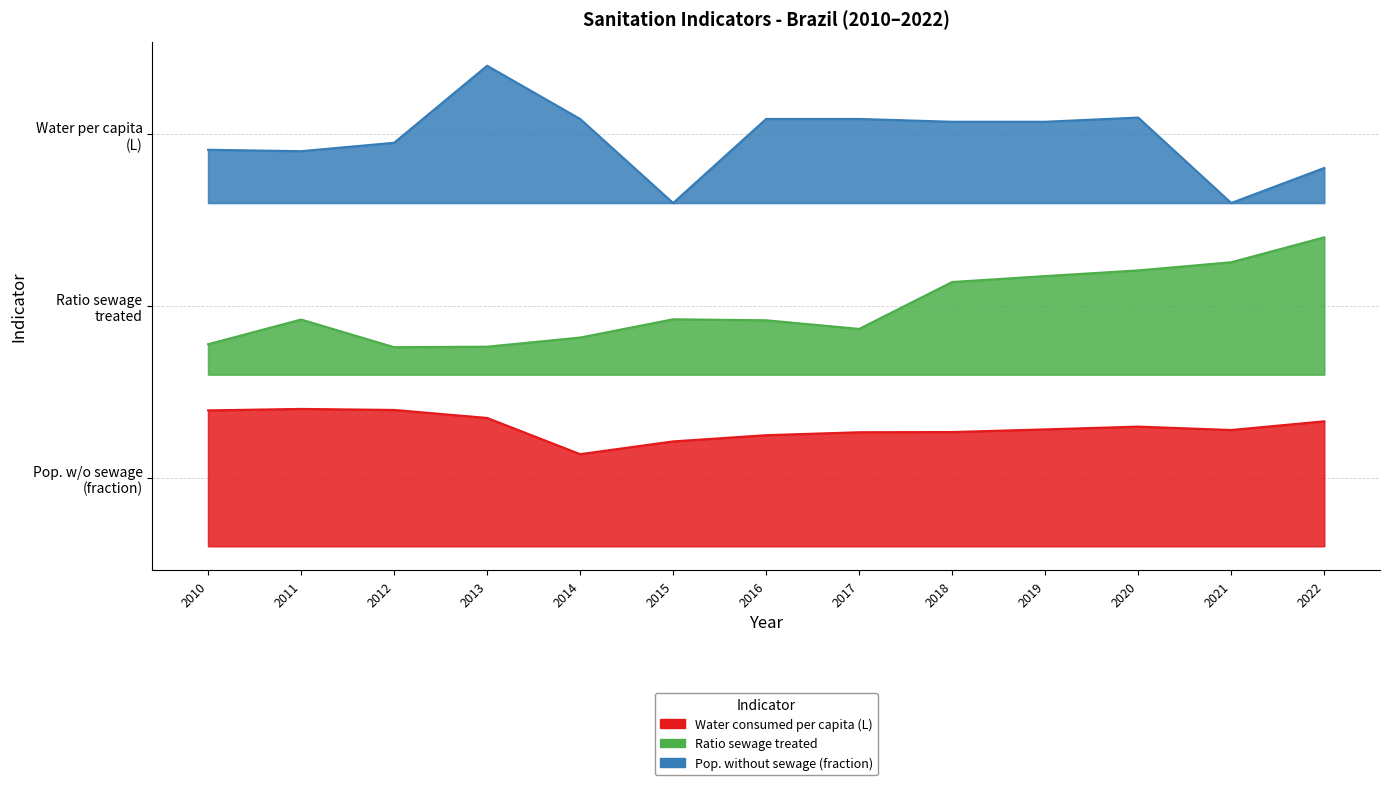

What is the value of the Ratio sewage treated point at the 10th from the left?

0.6